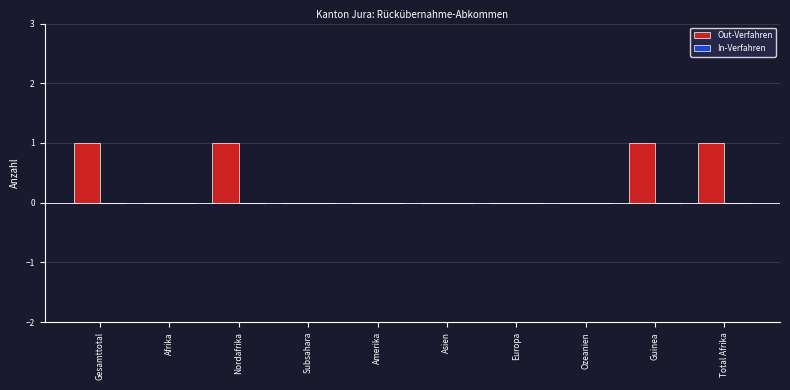

The value at Amerika is 0. True or false?

True